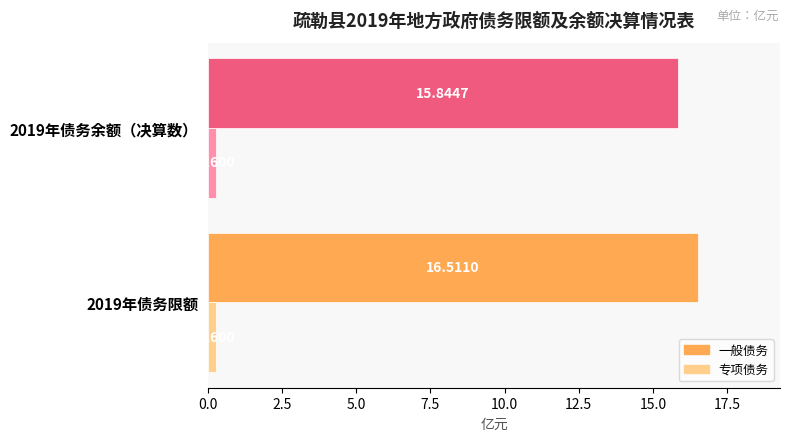

At which category is the sum across all series the highest?

2019年债务限额